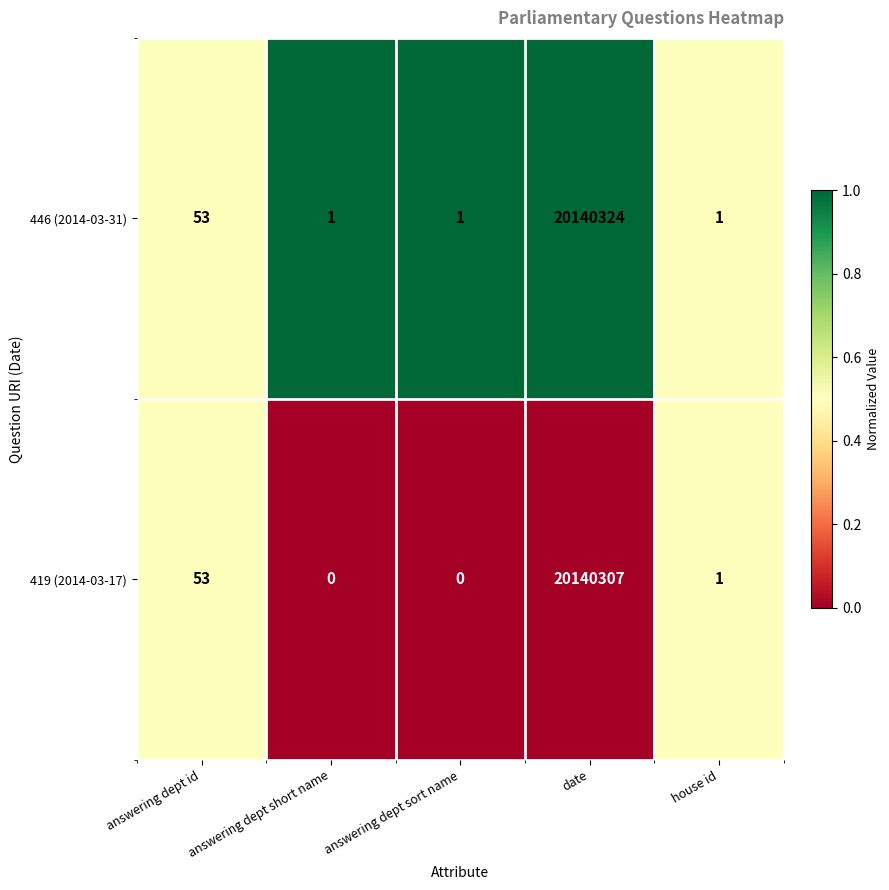

What is the difference between the highest and lowest values at answering dept sort name?

1